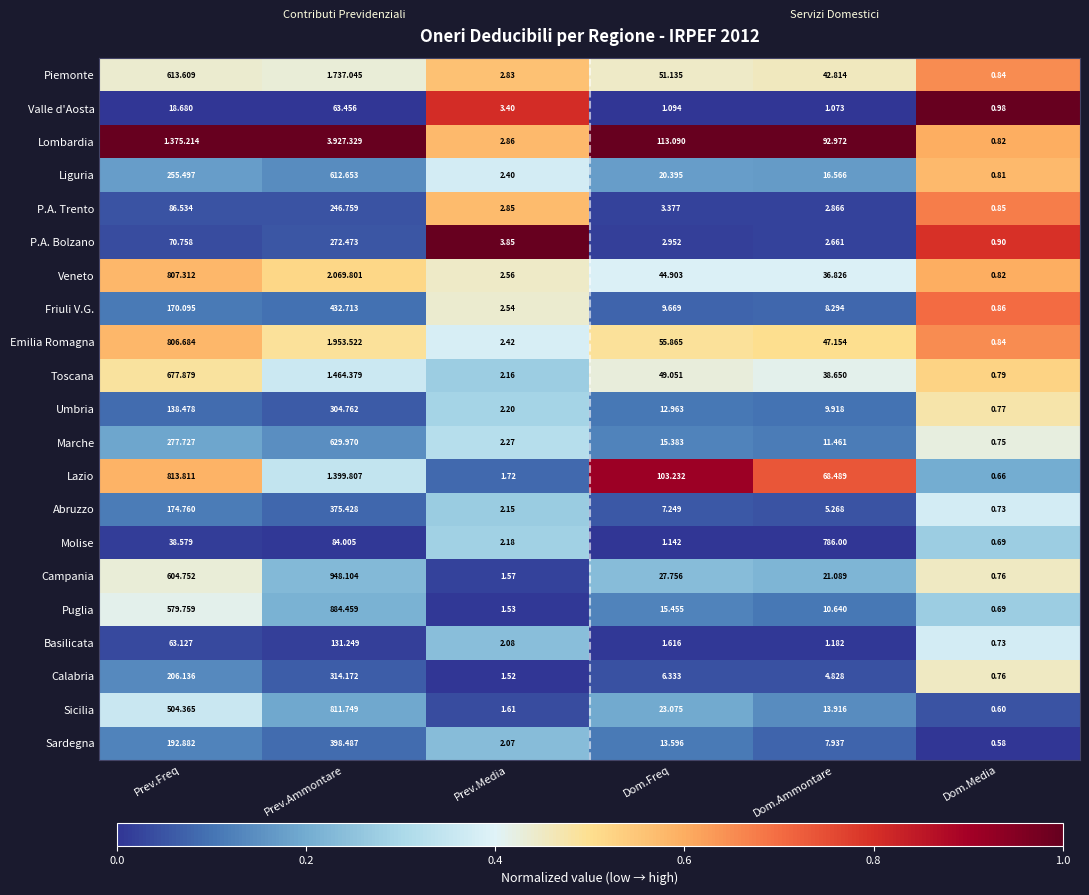

Rank the series at Dom.Ammontare from lowest to highest value.

Valle d'Aosta, Basilicata, P.A. Bolzano, P.A. Trento, Calabria, Abruzzo, Sardegna, Friuli V.G., Umbria, Puglia, Marche, Sicilia, Liguria, Campania, Veneto, Toscana, Piemonte, Emilia Romagna, Lazio, Lombardia, Molise